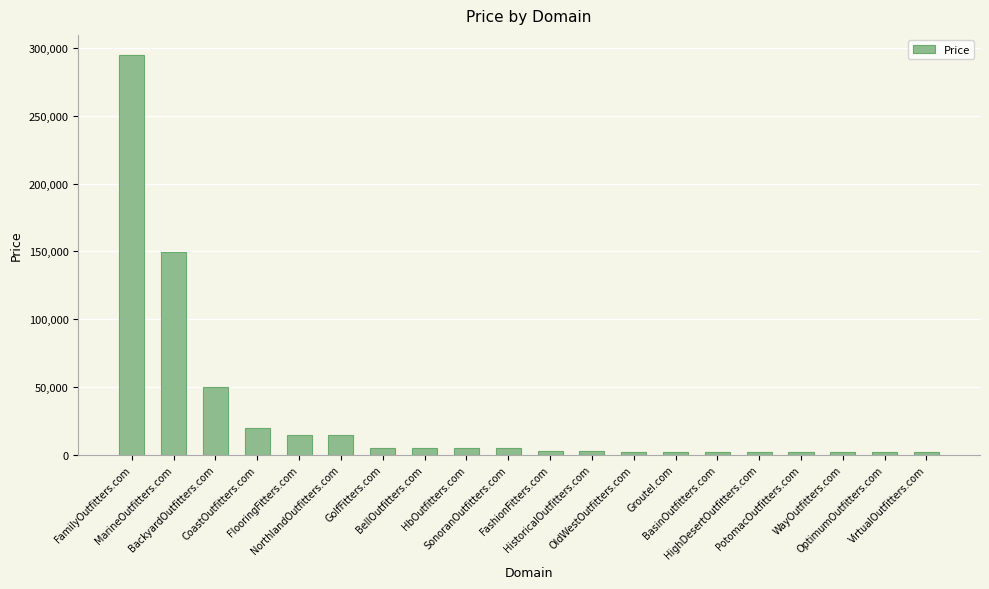

How many values are below 4888?

10